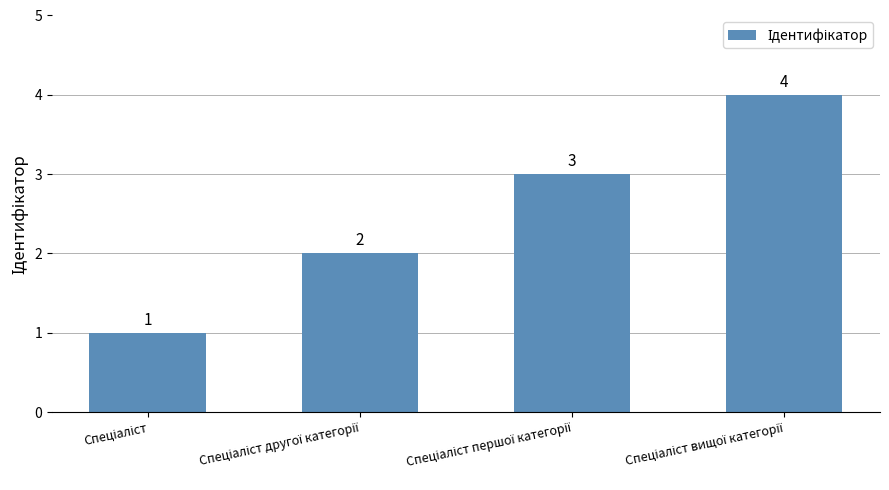

What is the maximum value shown in the chart?

4